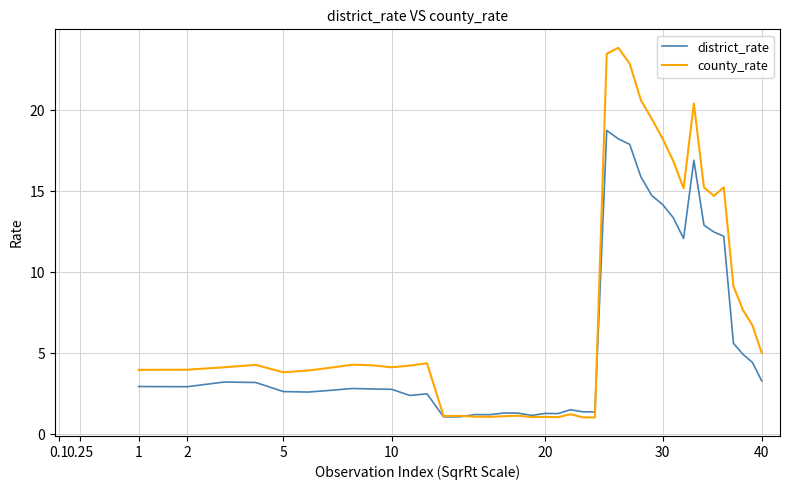

What is the smallest value displayed?

1.0